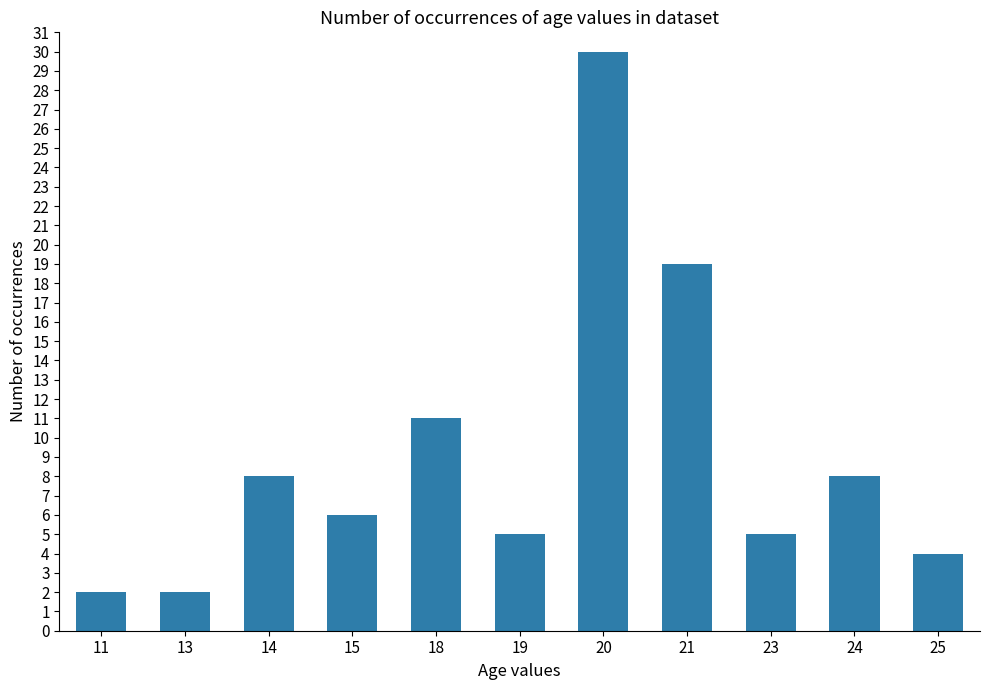

What is the value of the 10th bar from the left?

8